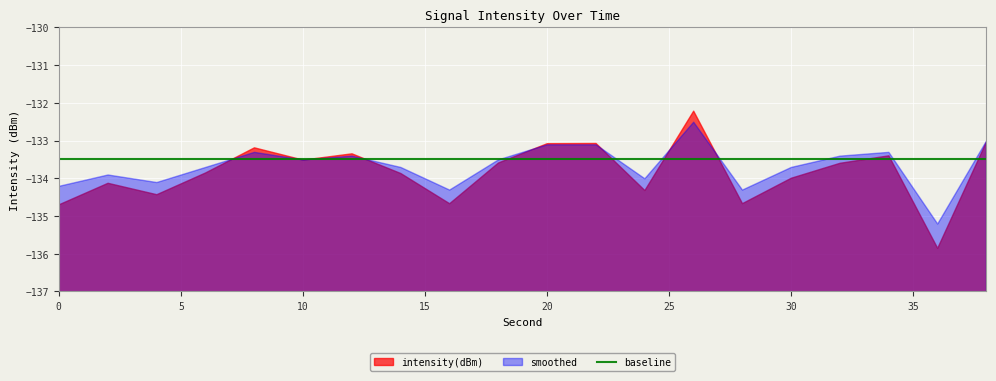

The value of intensity(dBm) at 6 is -133.8. True or false?

True